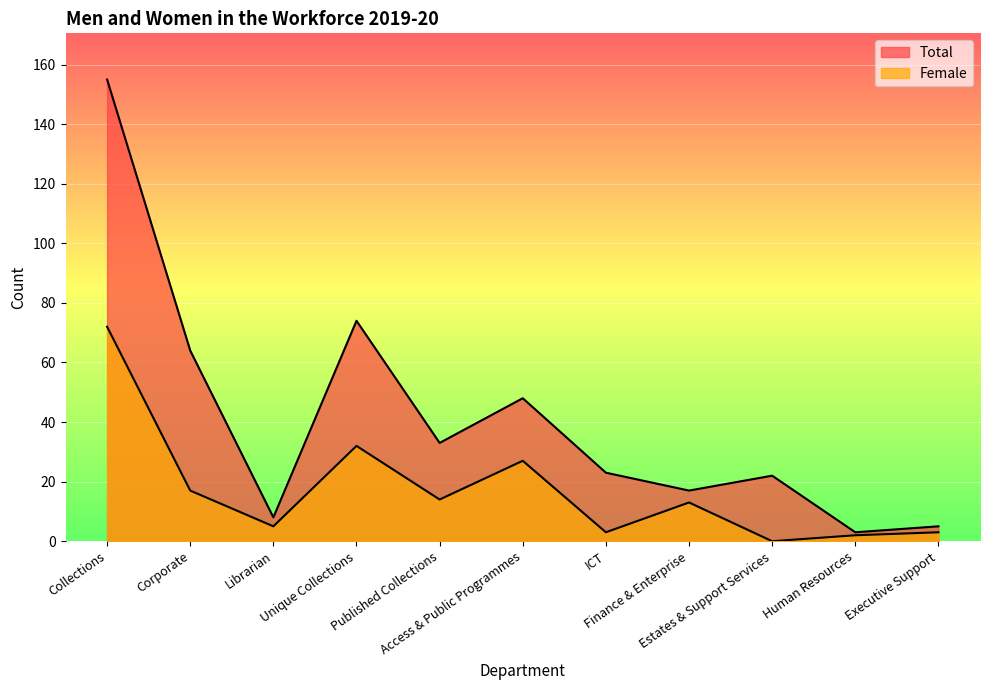

List the labels in order of Total value, largest first.

Collections, Unique Collections, Corporate, Access & Public Programmes, Published Collections, ICT, Estates & Support Services, Finance & Enterprise, Librarian, Executive Support, Human Resources